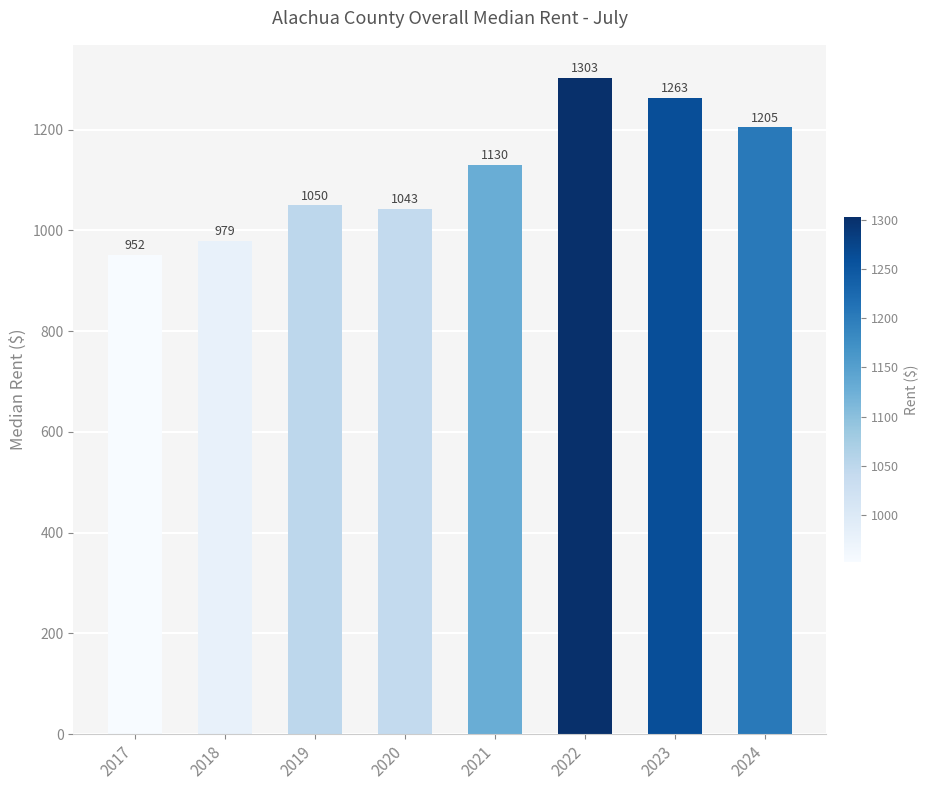

Which has a higher value, 2020 or 2021?

2021